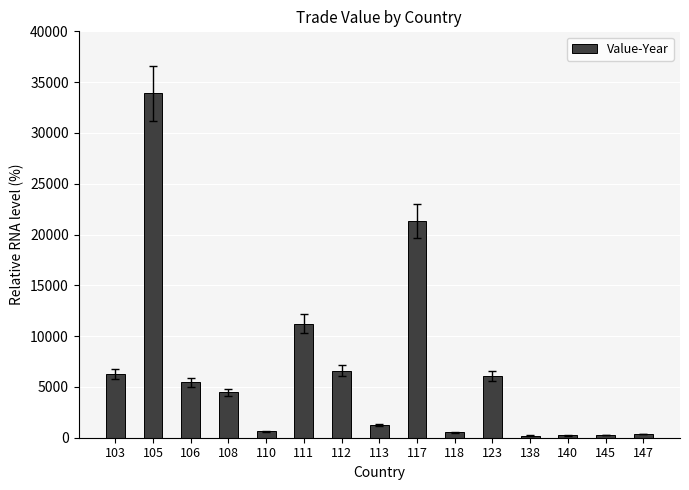

What is the ratio of the value at 103 to the value at 105?

0.2